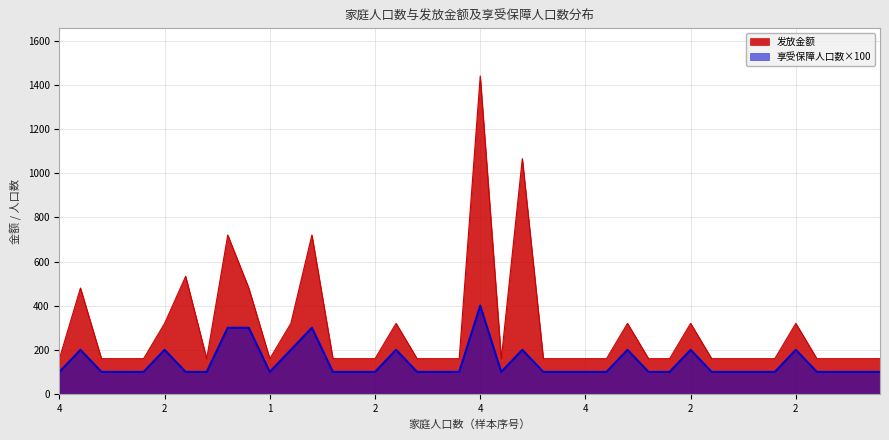

Which series has the largest total across all categories?

发放金额